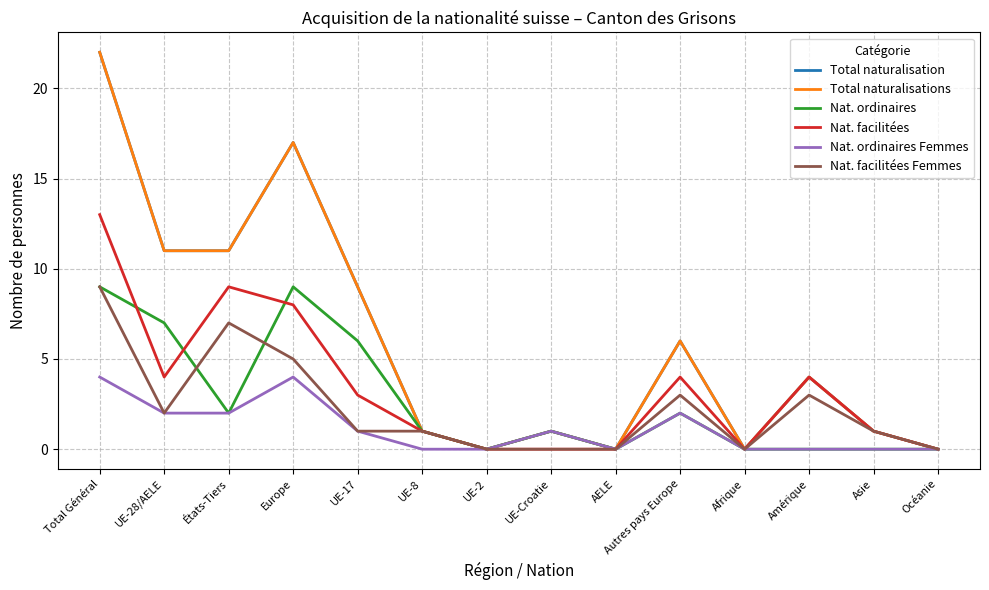

Is this an area chart (filled region under the line)?

No